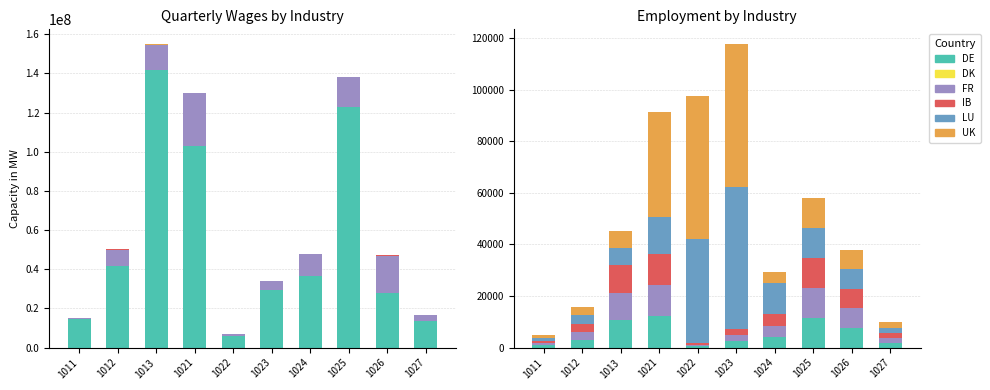

What is the value of the UK bar at the 10th from the left?

1982